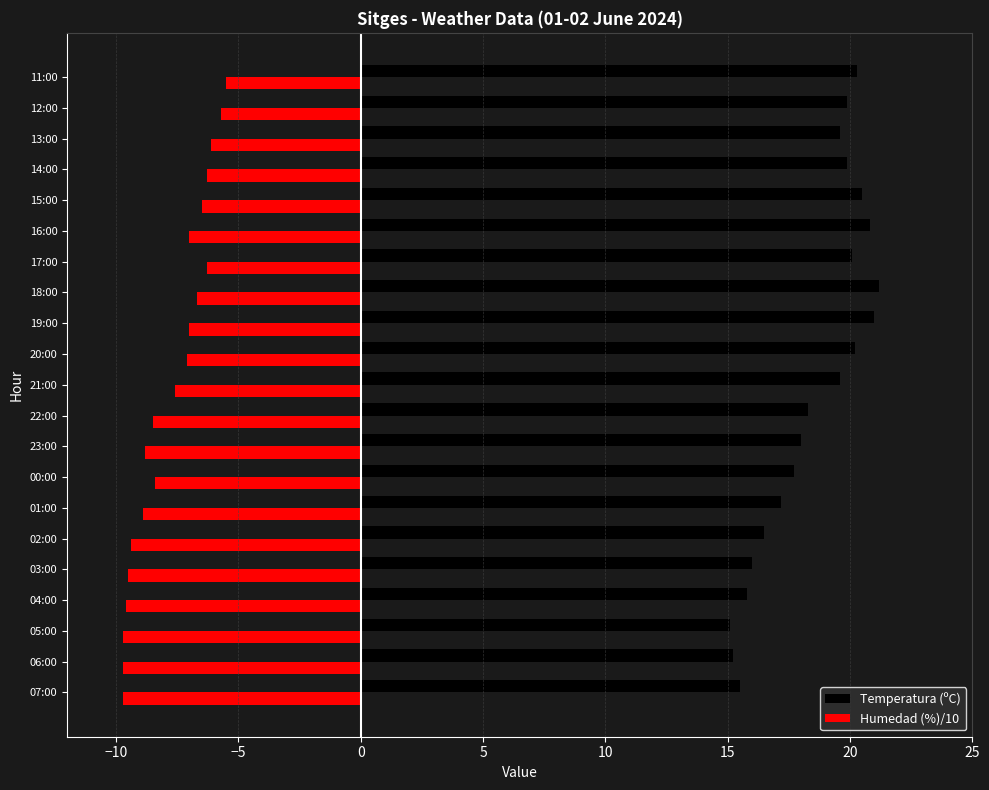

The Humedad (%)/10 series shows -13.6 at 02:00. True or false?

False